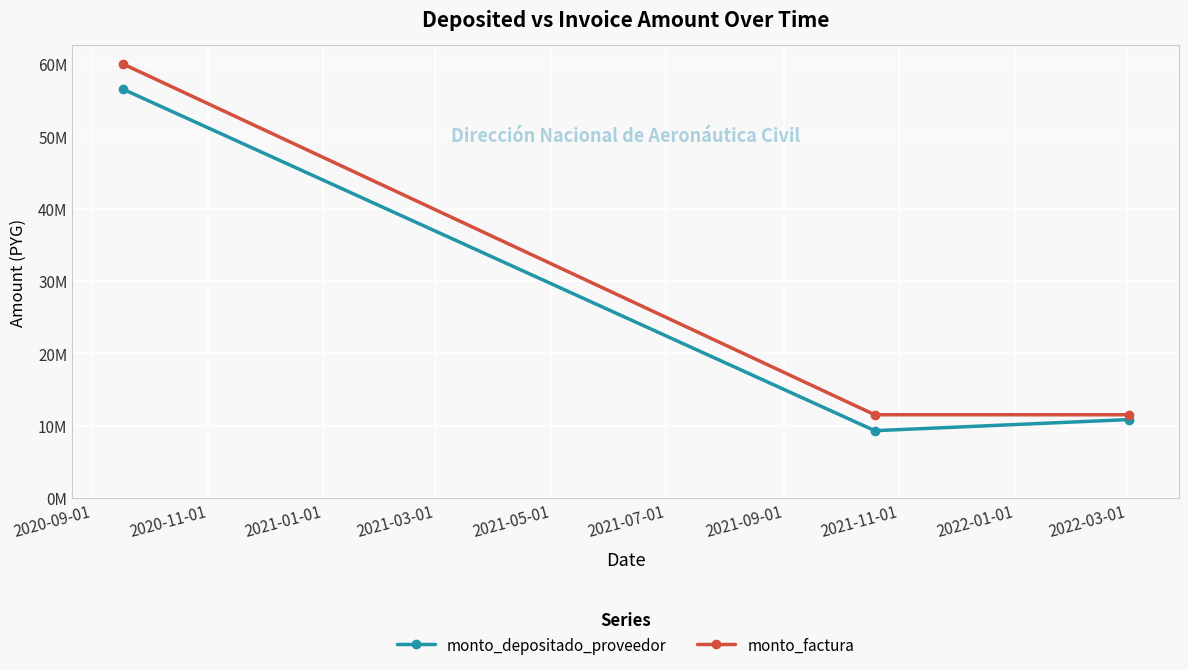

What are all the series names shown in the legend?

monto_depositado_proveedor, monto_factura